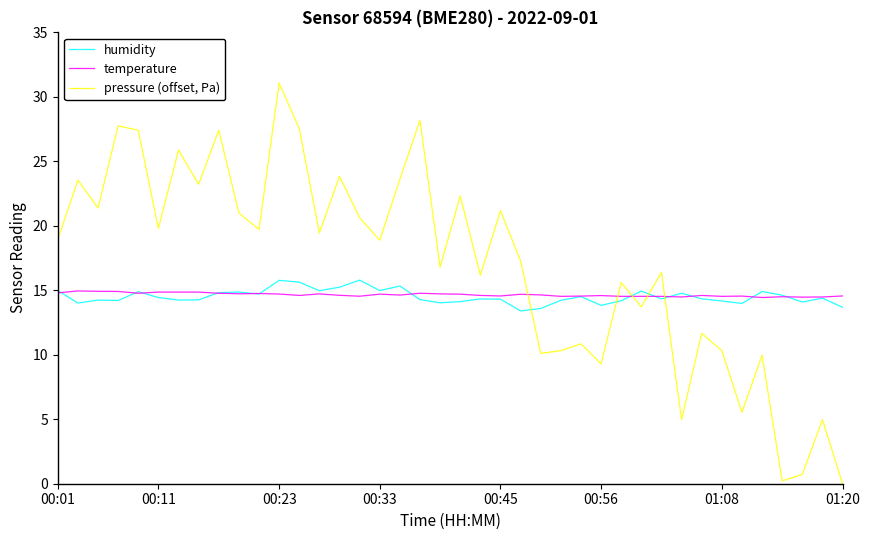

Which series has the largest range (max minus min)?

pressure (offset, Pa)